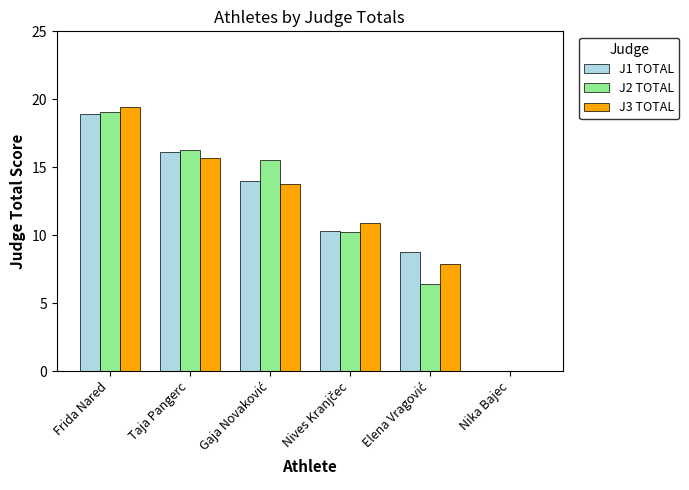

What is the total value across all series at Frida Nared?

57.4